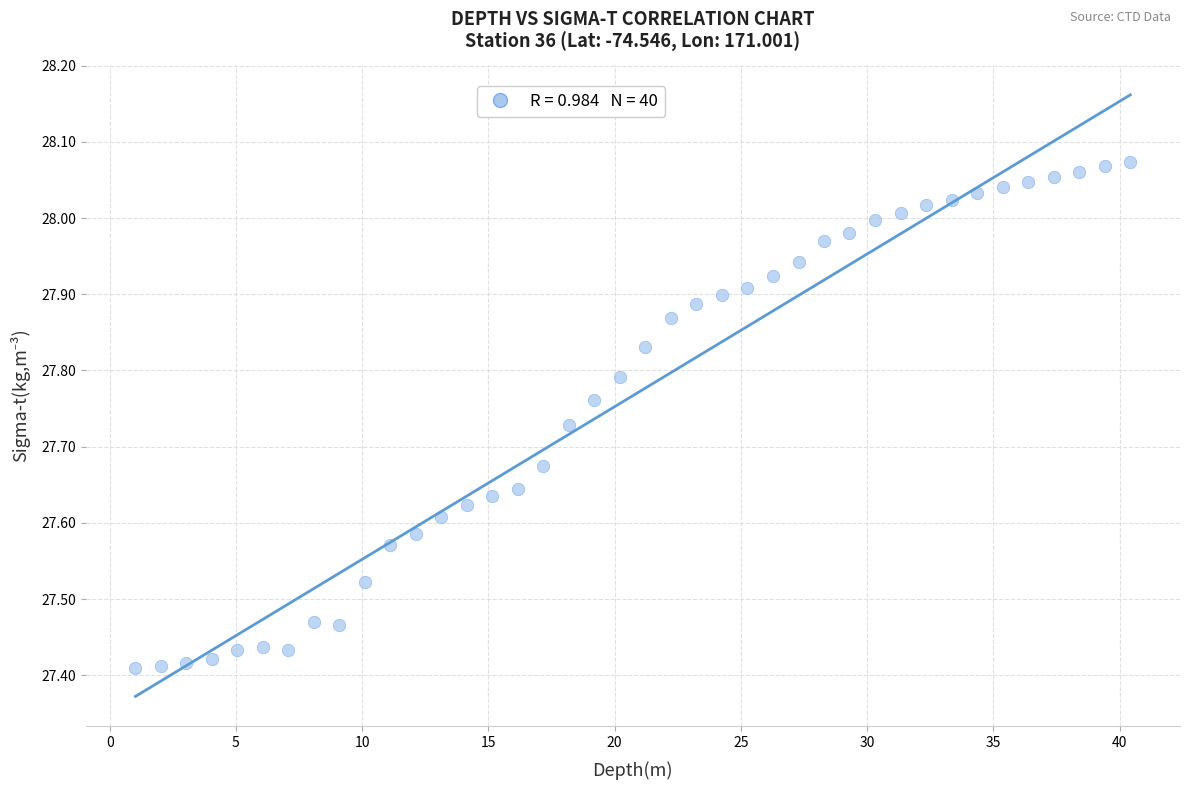

What is the range of Y values (max minus min)?

0.7